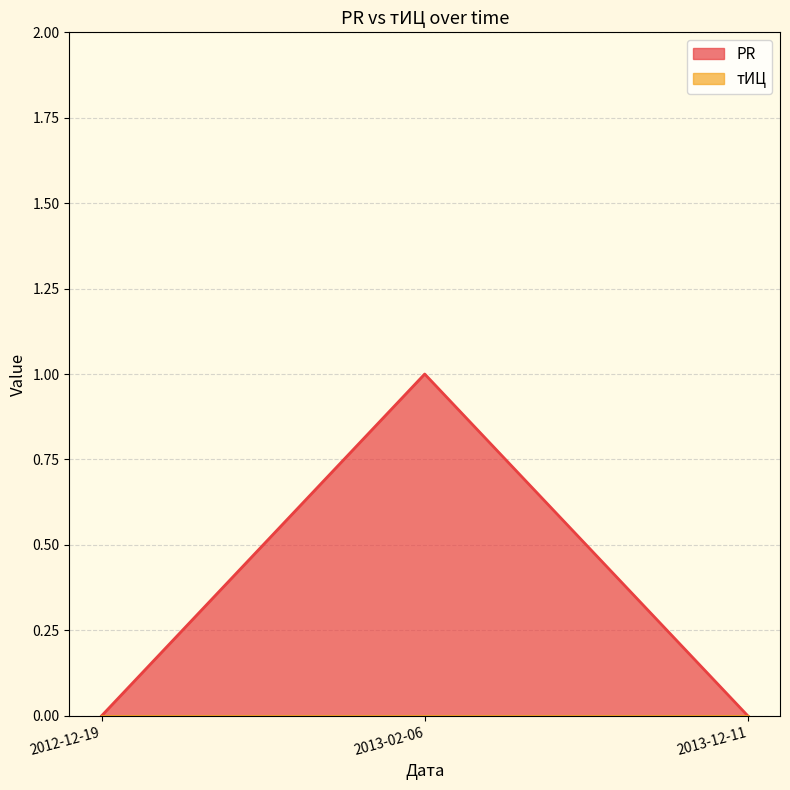

What is the value of the 2nd point from the left?

1